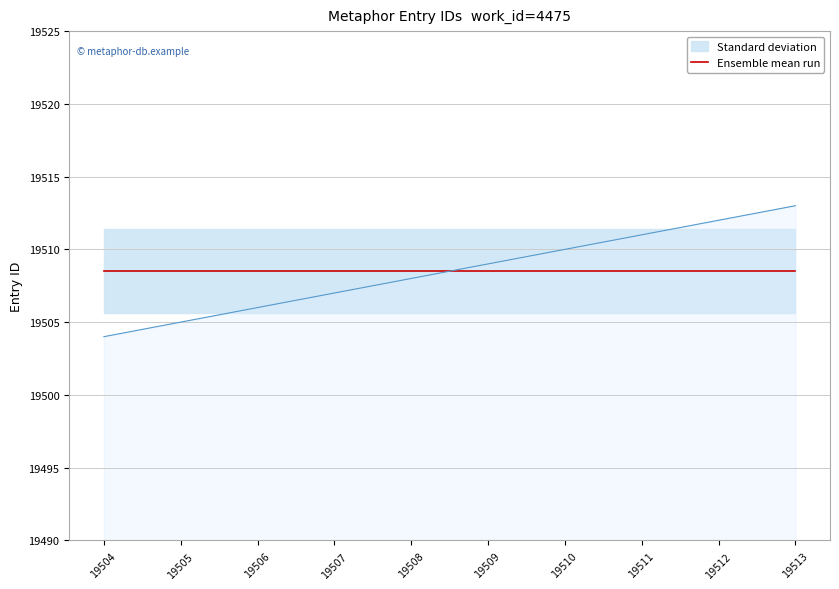

Rank the categories by value from lowest to highest.

19504, 19505, 19506, 19507, 19508, 19509, 19510, 19511, 19512, 19513